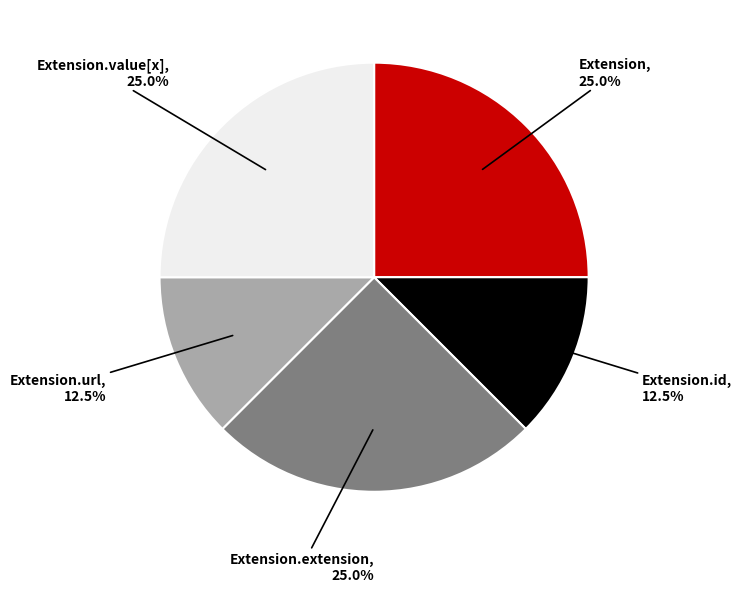

To the nearest percent, what percentage of the pie is Extension.value[x]?

25%